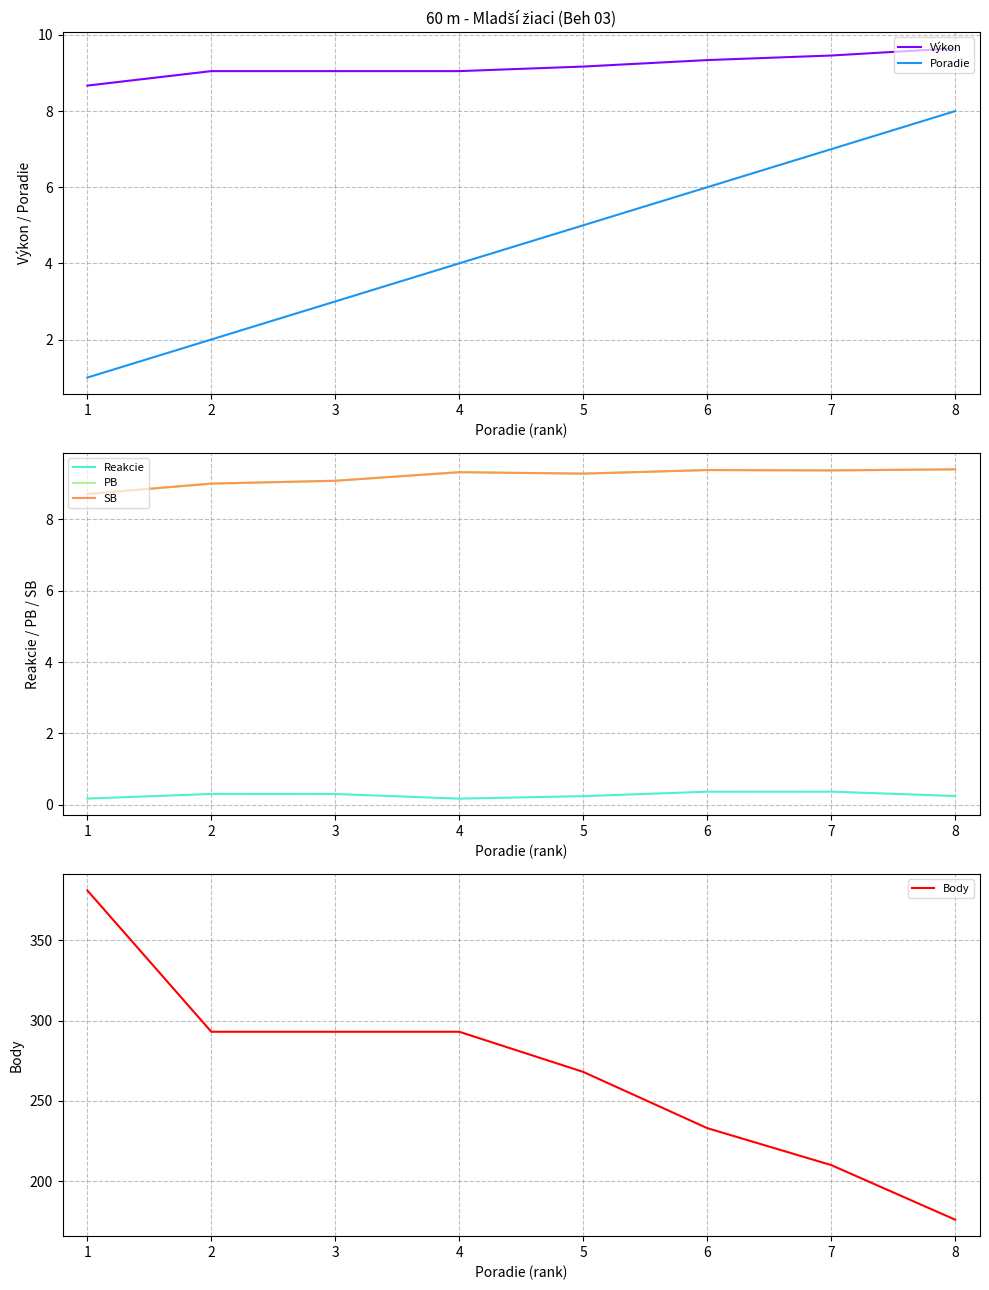

What is the difference between the maximum and minimum values in the SB series?

0.7